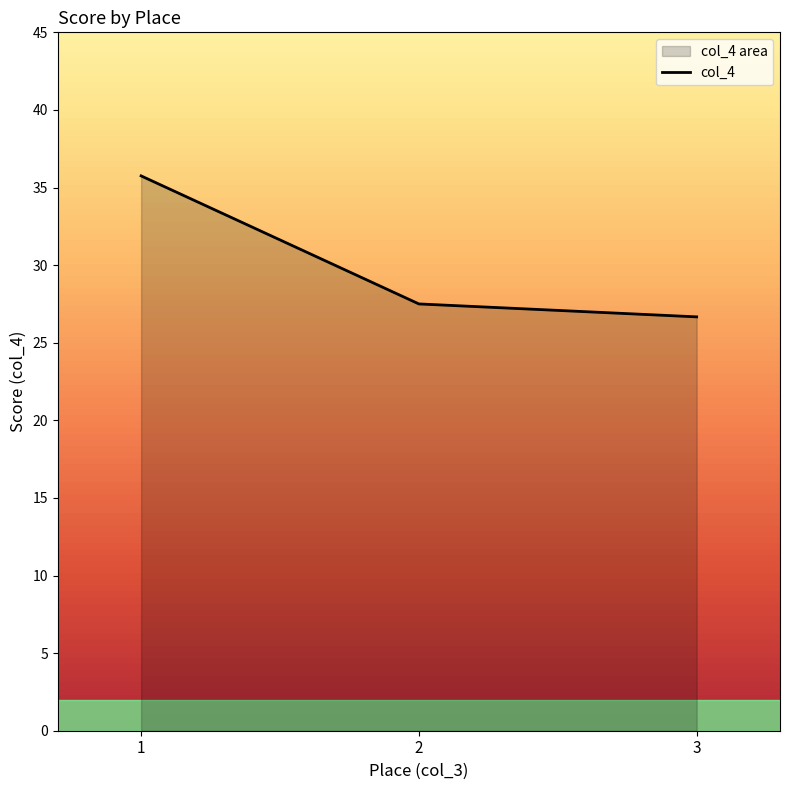

Where is the data nearest to the value 31?

2